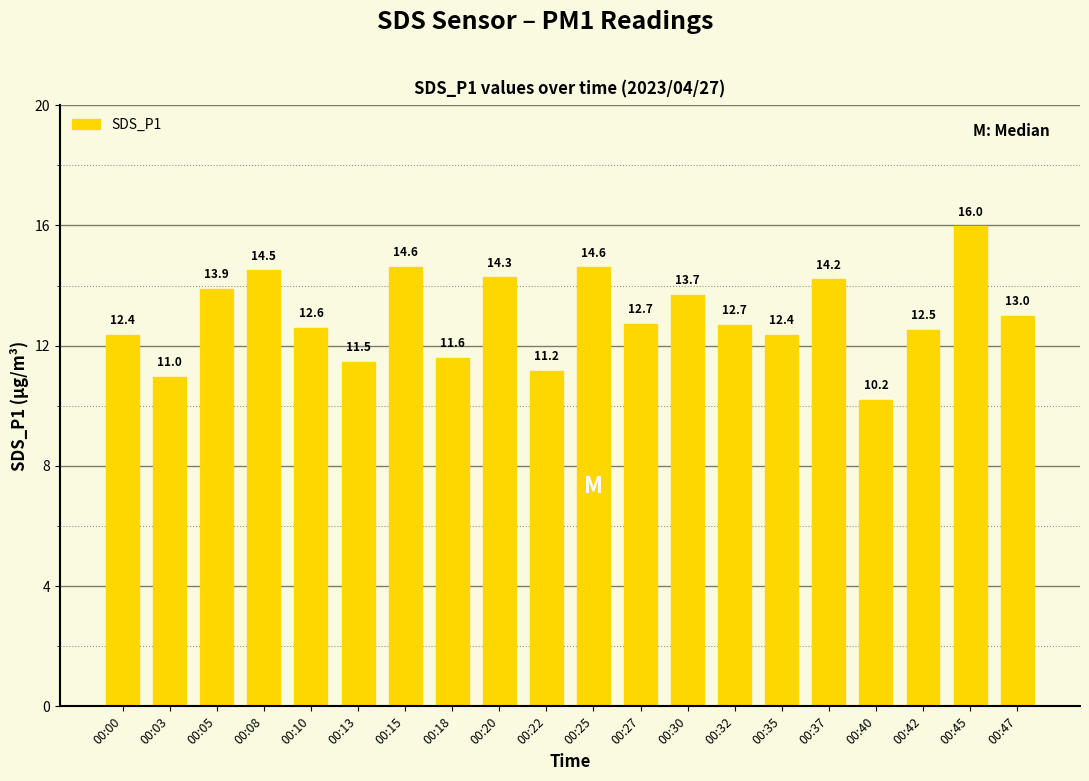

The chart shows a value of 12.4 at 00:35. True or false?

True